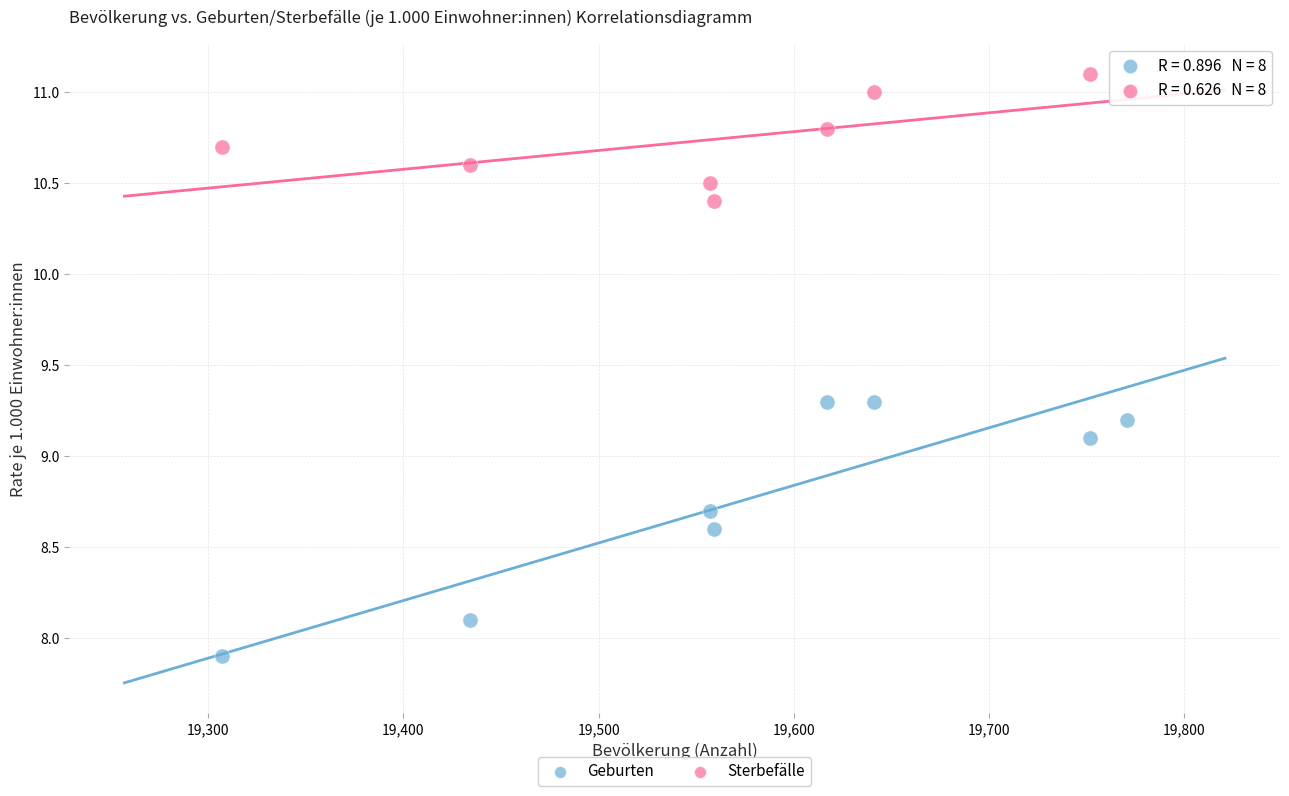

Which series has the widest spread of Y values?

Geburten